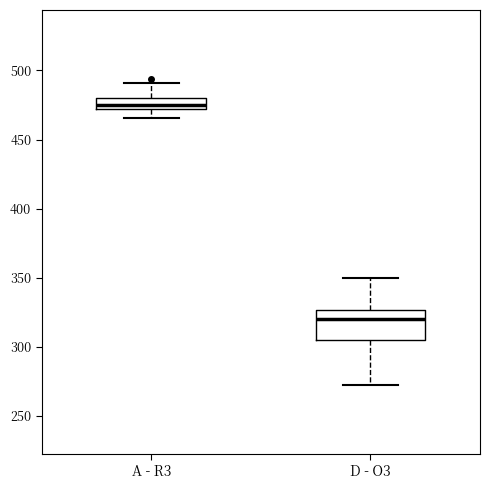

Reading left to right, read every box against the y-axis: the position of its median line, the range the box covers, and the ends of its whiskers. The values are not printed on the chart, so give them approximately, as read against the axis.

A - R3: median 475, box 470 to 480, whiskers 465 to 490
D - O3: median 320, box 305 to 325, whiskers 275 to 350